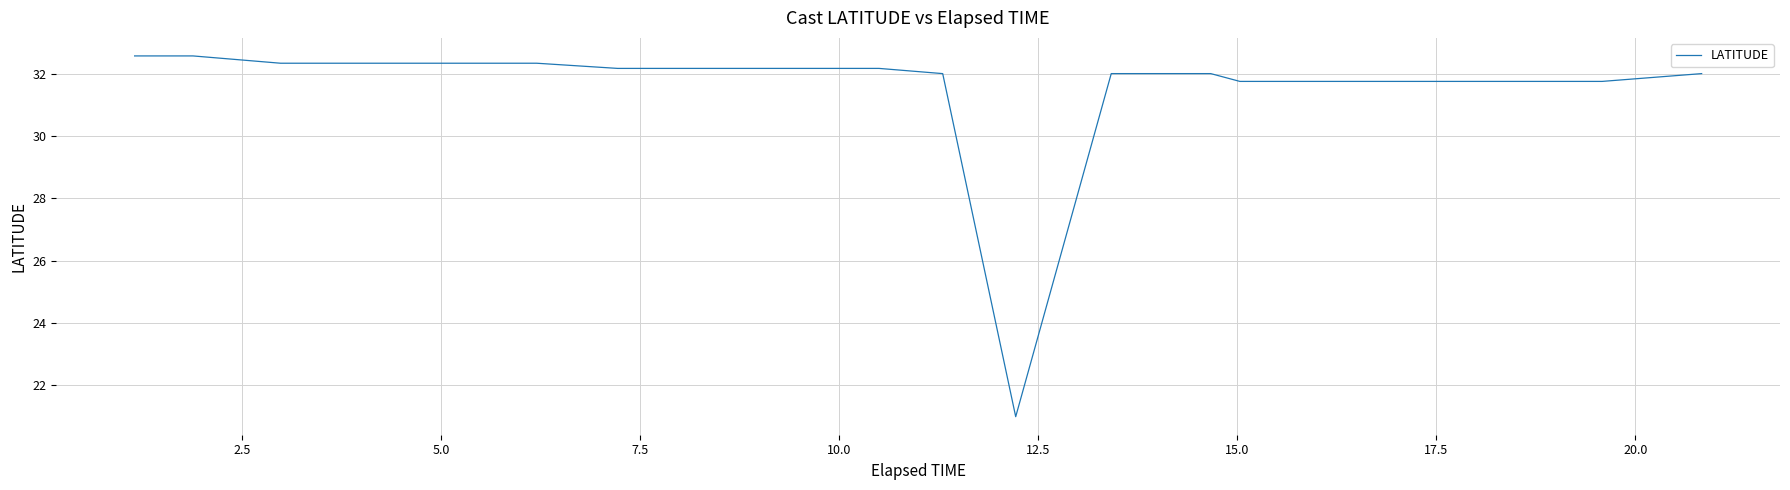

How many lines are shown in the chart?

1